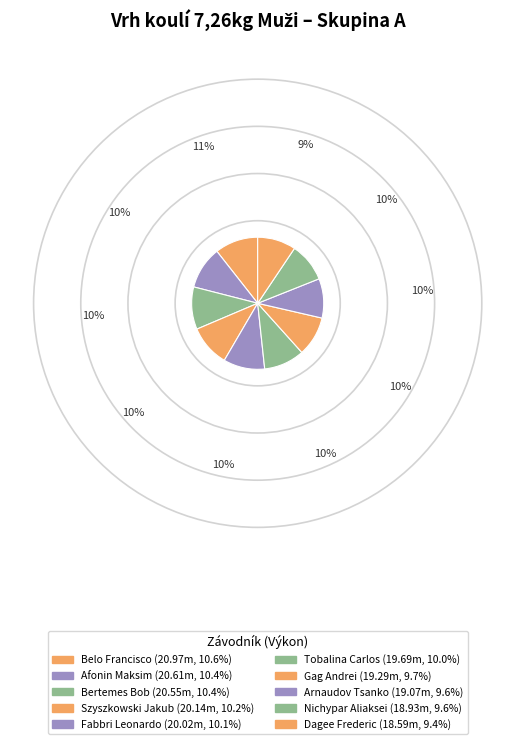

How much of the chart is everything except Fabbri Leonardo?

89.9%